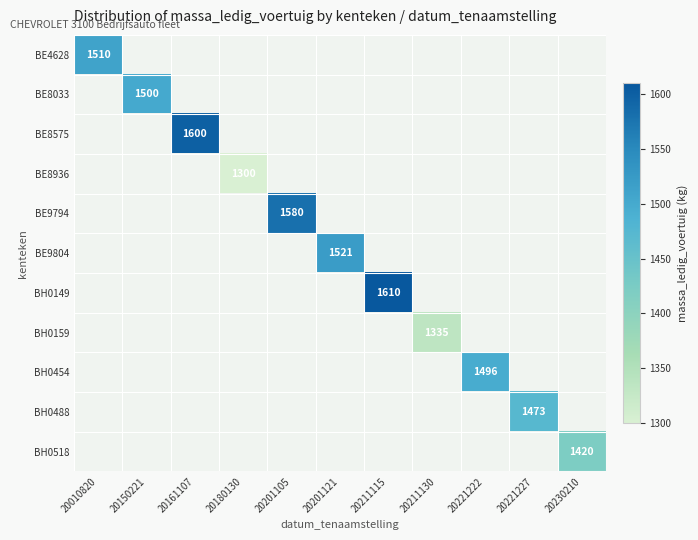

Count the number of categories in the chart.

11